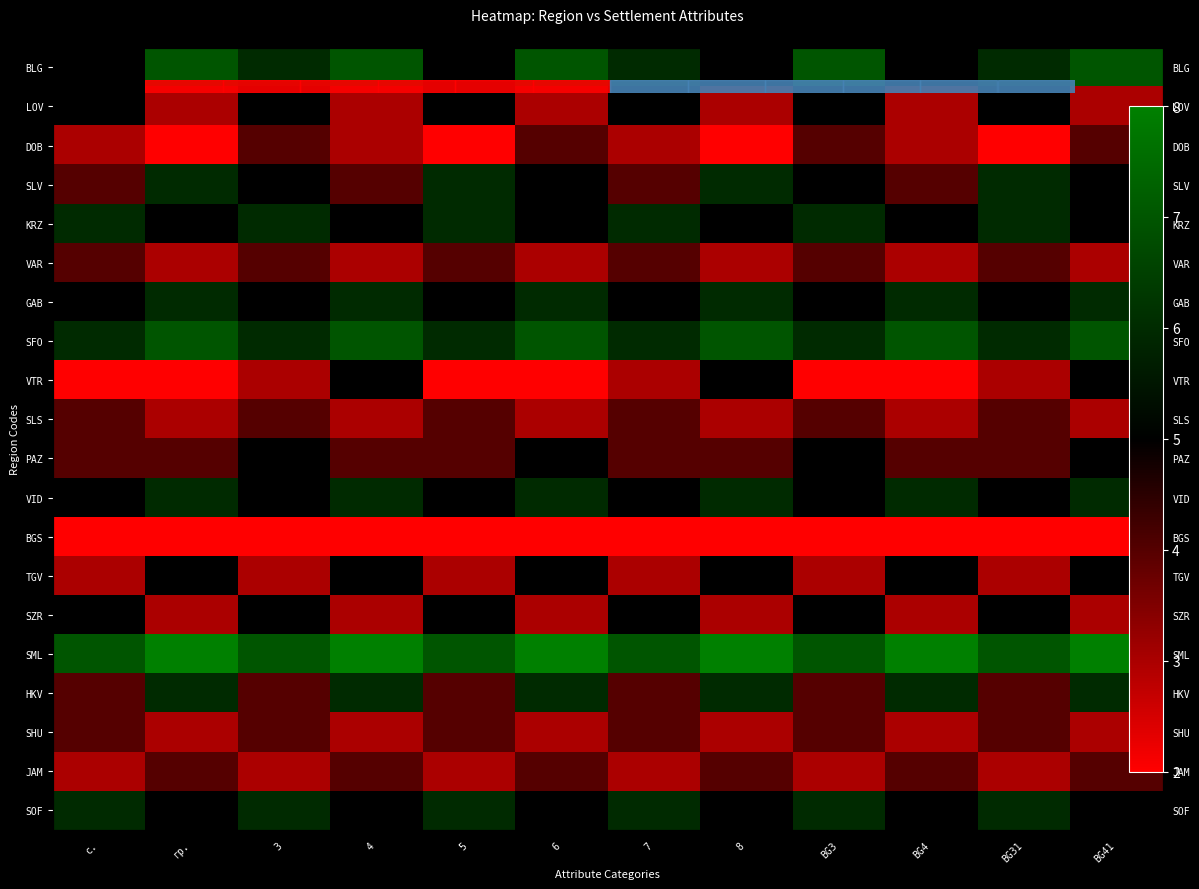

The VTR series shows 1 at BG4. True or false?

False